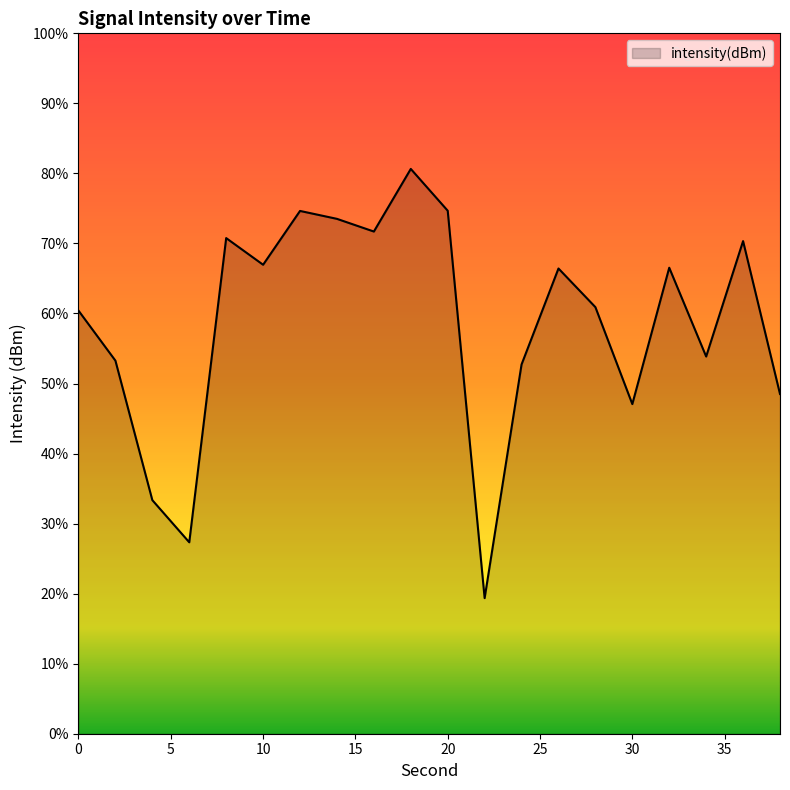

How many lines are shown in the chart?

1